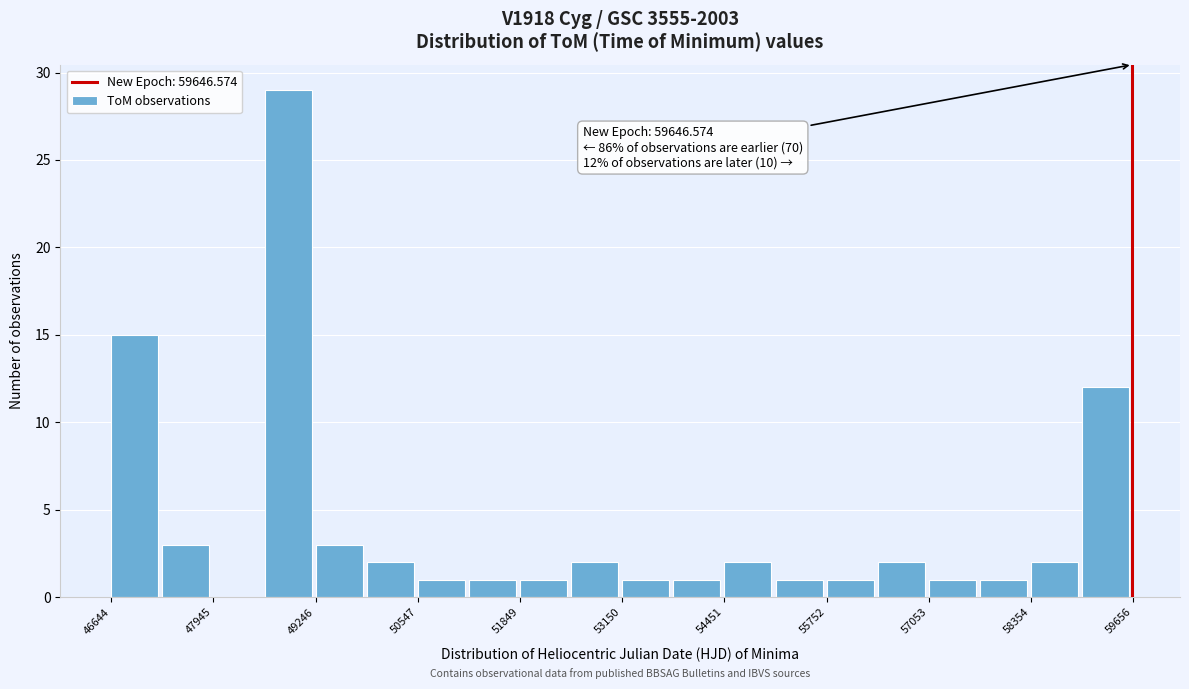

Read against the x-axis, roughly where is the centre of the tallest bar?

48800